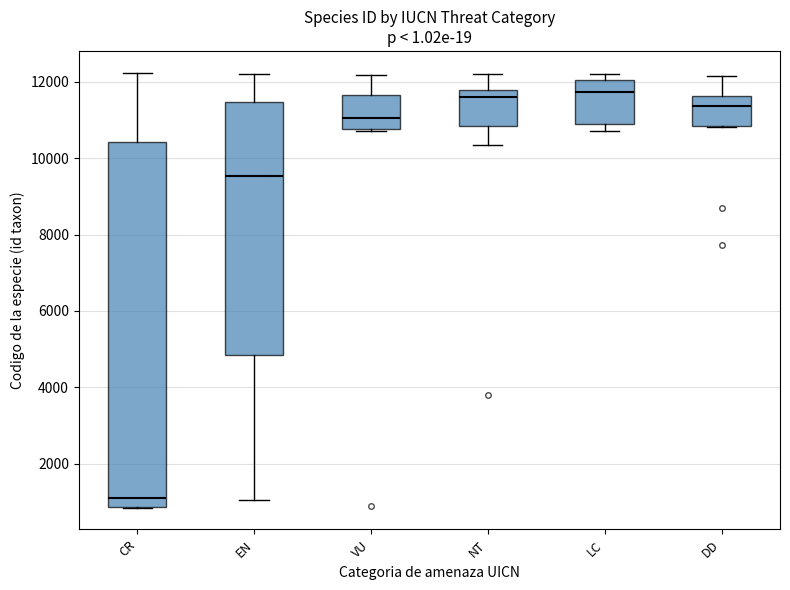

Reading left to right, read every box against the y-axis: the position of its median line, the range the box covers, and the ends of its whiskers. The values are not printed on the chart, so give them approximately, as read against the axis.

CR: median 1200, box 800 to 10400, whiskers 800 to 12200
EN: median 9600, box 4800 to 11400, whiskers 1000 to 12200
VU: median 11000, box 10800 to 11600, whiskers 10800 to 12200
NT: median 11600, box 10800 to 11800, whiskers 10400 to 12200
LC: median 11800, box 10800 to 12000, whiskers 10800 (just below the box's lower edge) to 12200
DD: median 11400, box 10800 to 11600, whiskers 10800 to 12200